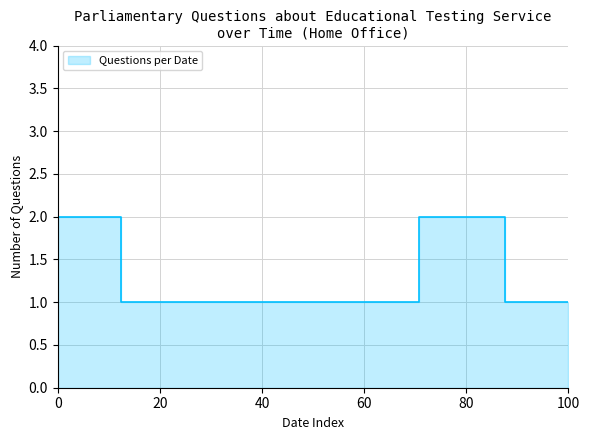

What is the value of the 2nd point from the left?

2